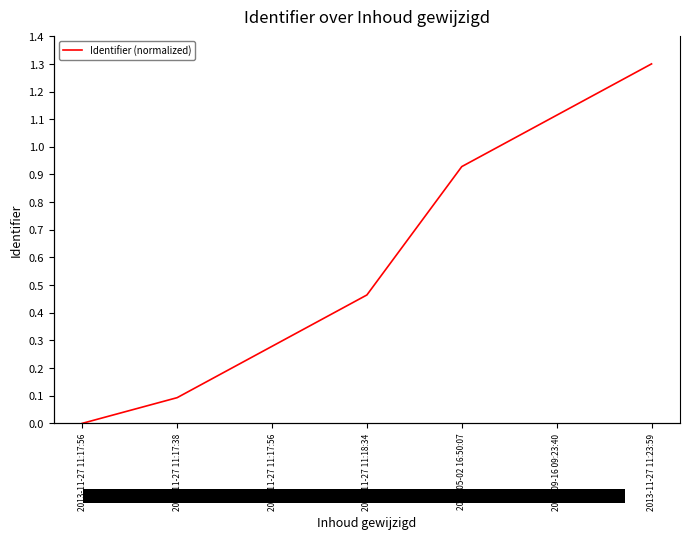

How many categories are shown in the chart?

7